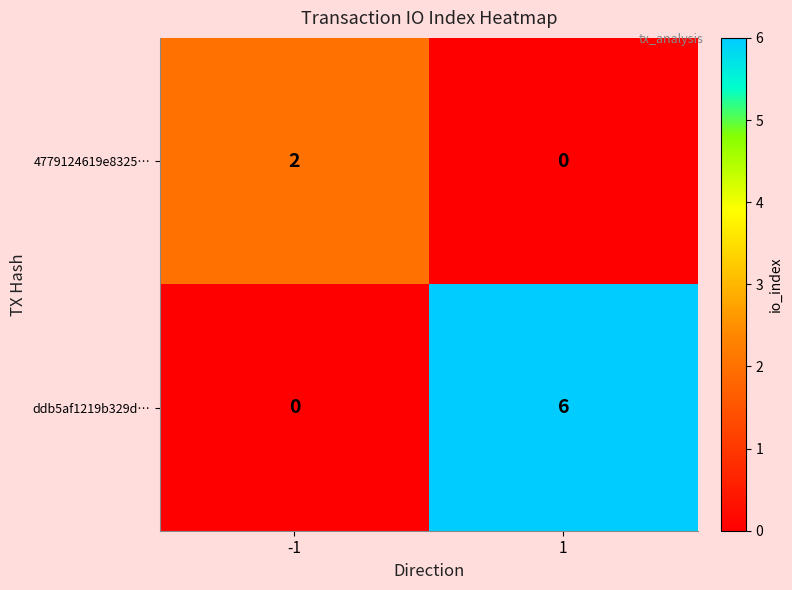

What is the difference between the ddb5af1219b329d… values at -1 and 1?

6